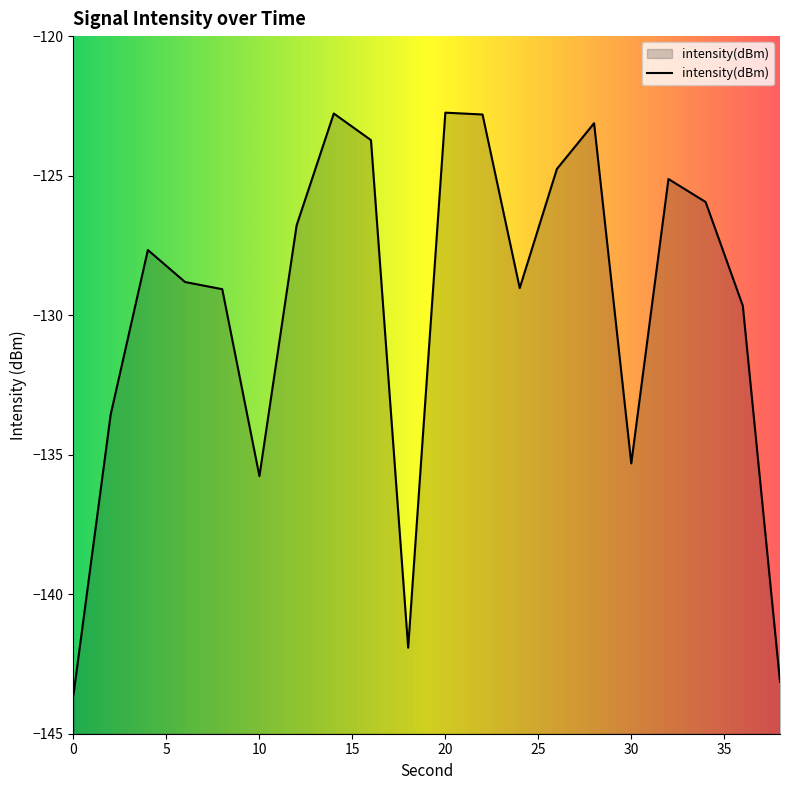

Which label corresponds to the largest value in the chart?

20